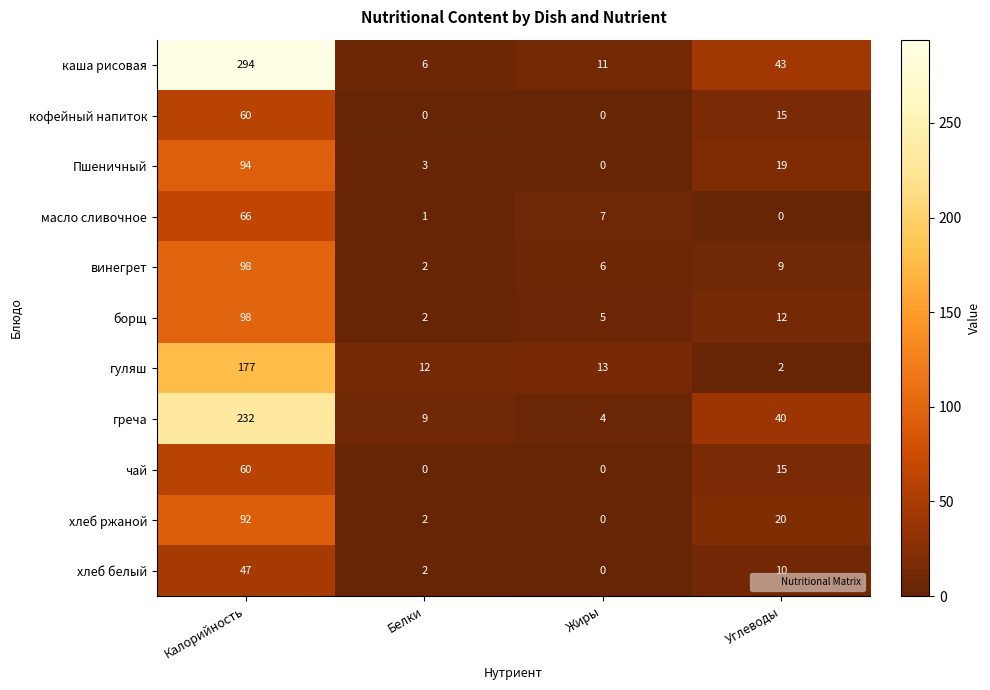

What is the sum of all кофейный напиток values?

75